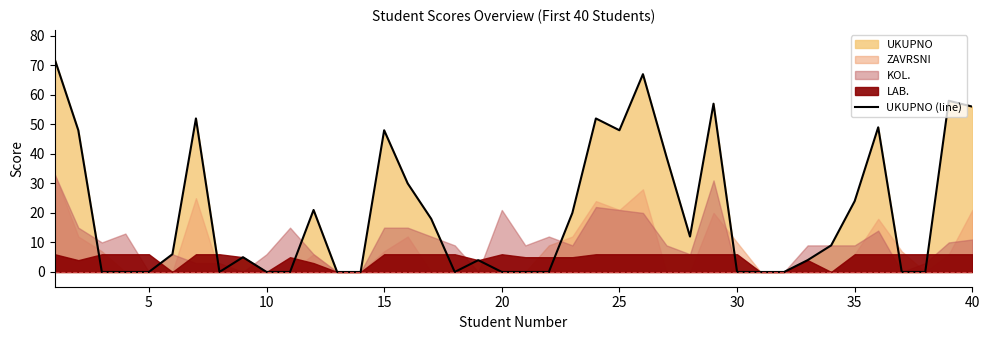

Is it true that UKUPNO (line) equals 0 at 30?

True